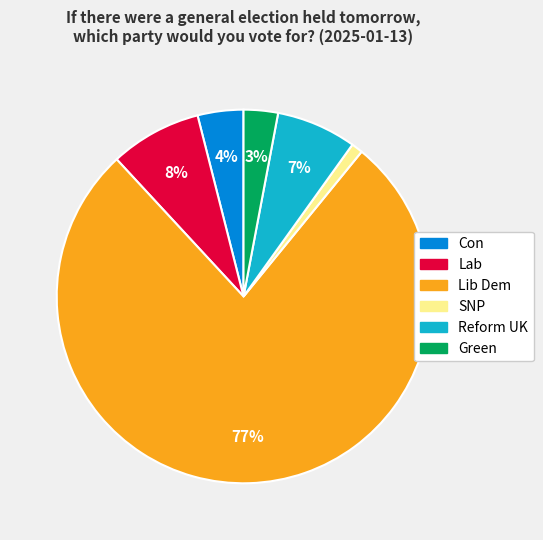

Count the number of slices in the pie.

6